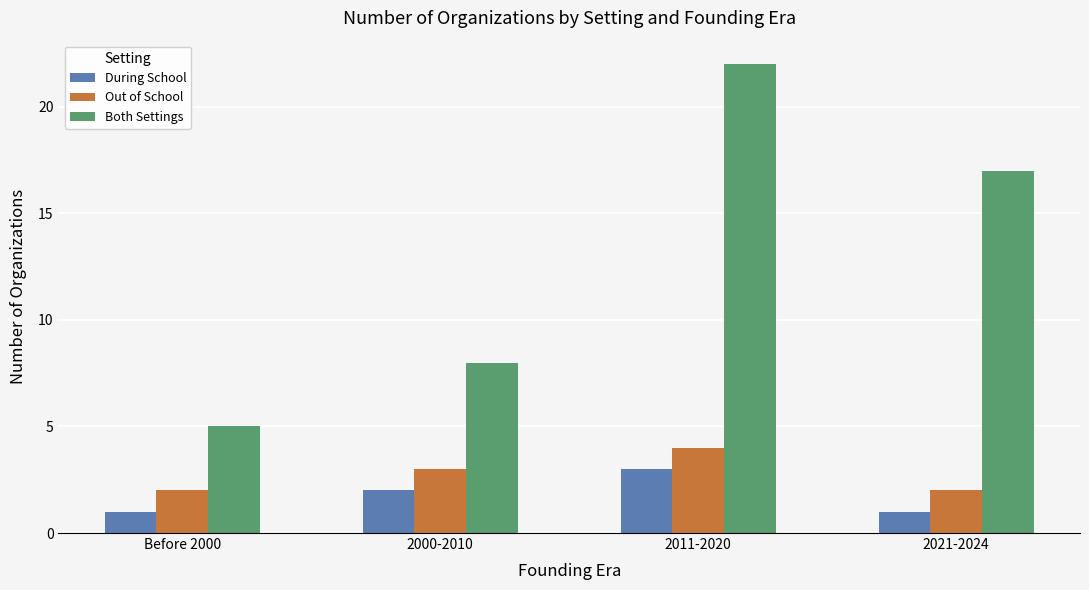

List the series in order of their peak value, lowest first.

During School, Out of School, Both Settings